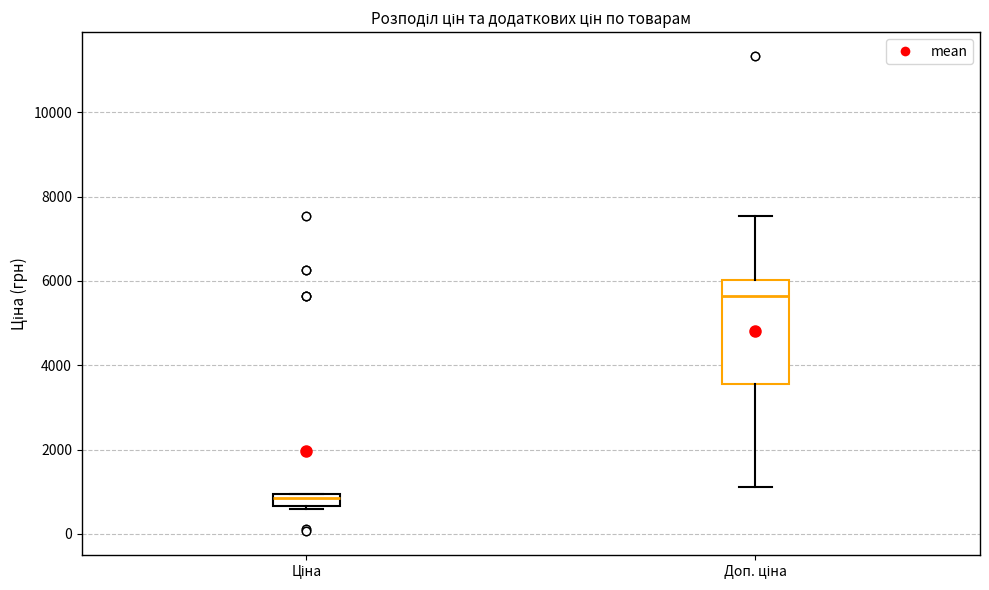

Which box is the tallest, from its lower edge to its upper edge?

Доп. ціна